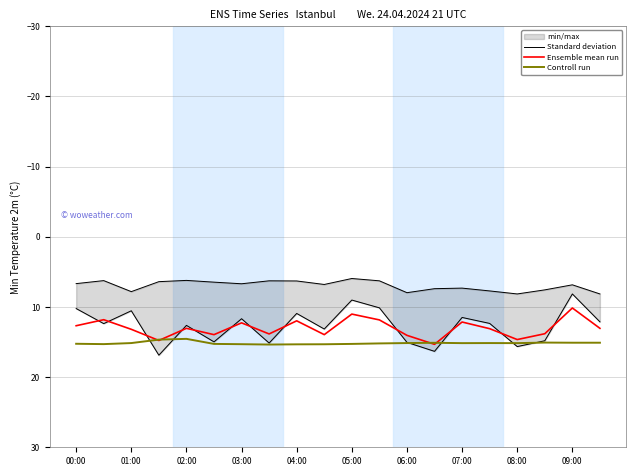

What is the highest value of the Ensemble mean run series?

15.3